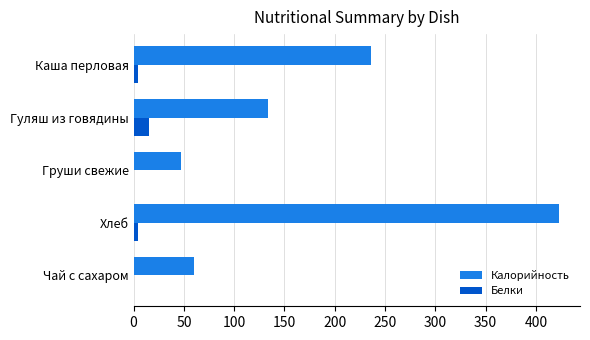

Which series changed the most between Груши свежие and Гуляш из говядины?

Калорийность